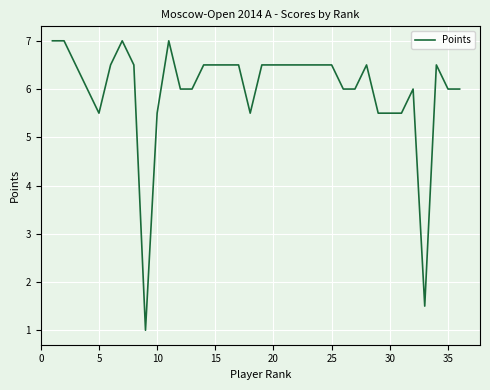

What is the difference between the maximum and minimum values?

6.0